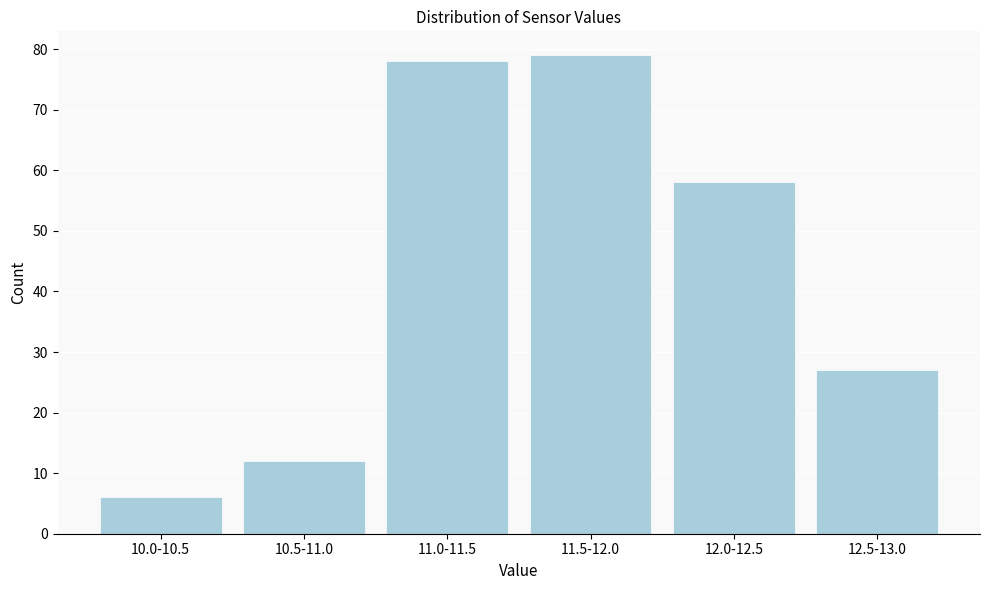

Reading right to left, what are all the values shown in this chart?

12.5-13.0=27	12.0-12.5=58	11.5-12.0=79	11.0-11.5=78	10.5-11.0=12	10.0-10.5=6